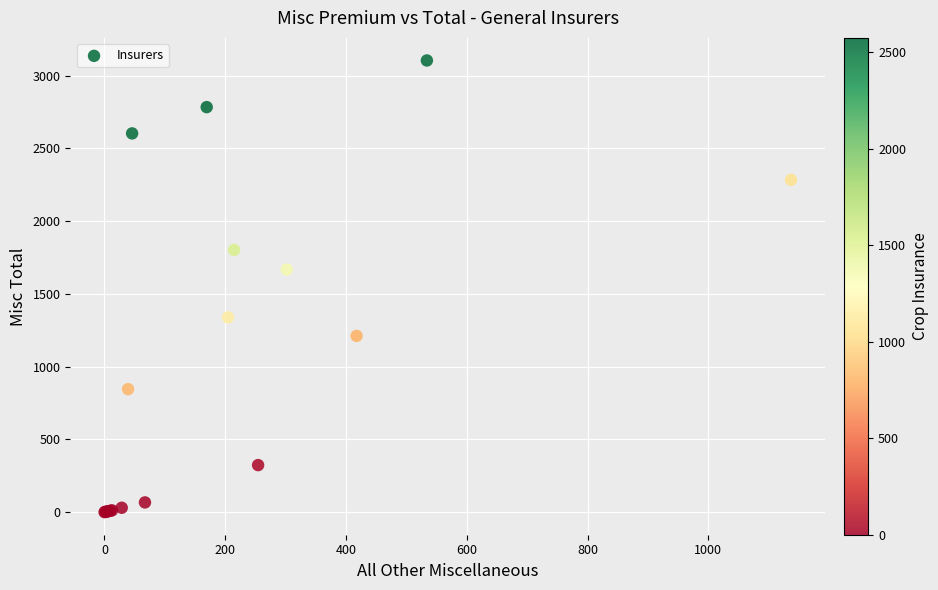

What Y value in the scatter plot is closest to 1551?

1666.8